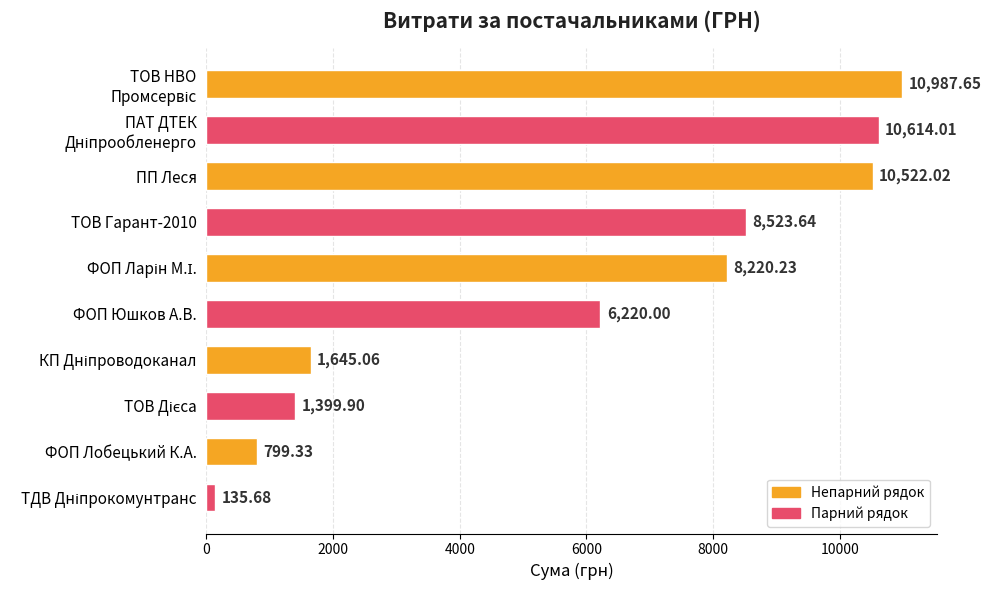

Approximately how many times larger is the value at ТОВ Гарант-2010 compared to ФОП Лобецький К.А.?

10.7